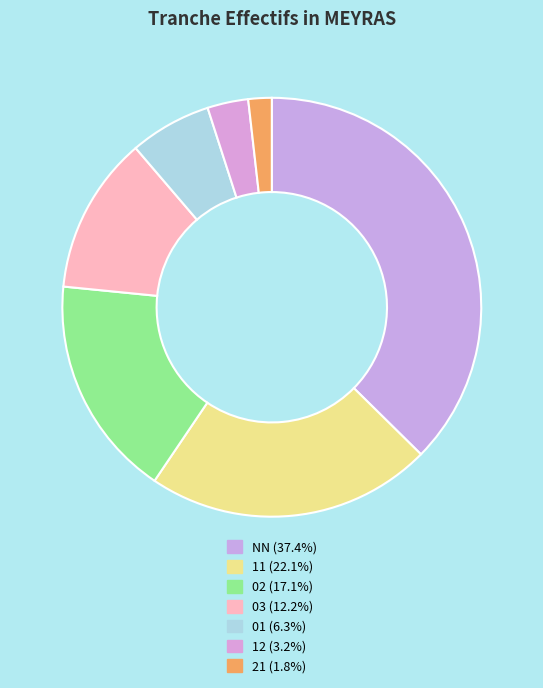

What is the largest slice in the pie chart?

NN